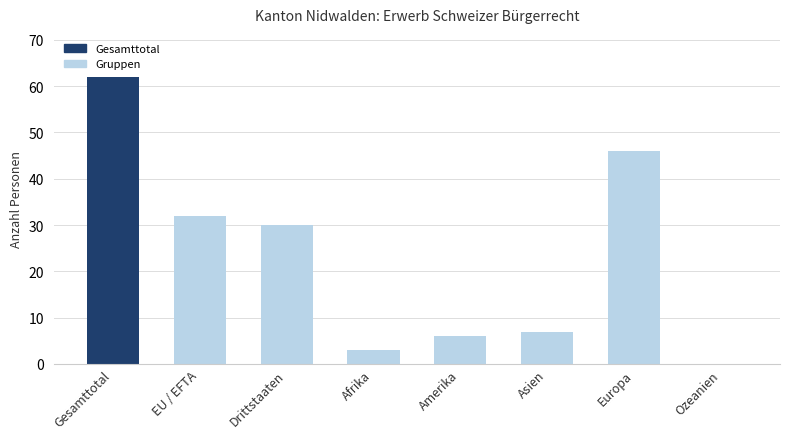

Where does the data first go above 30?

Gesamttotal